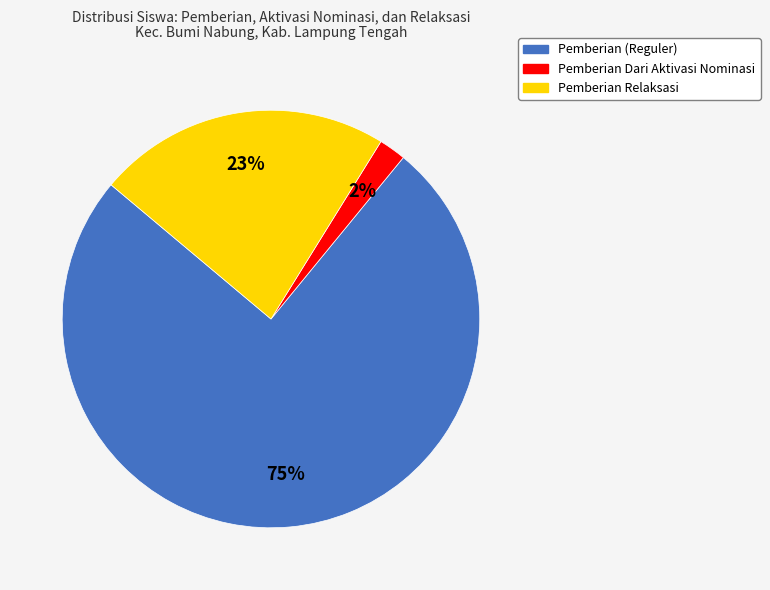

To the nearest percent, what is the average slice percentage?

33%